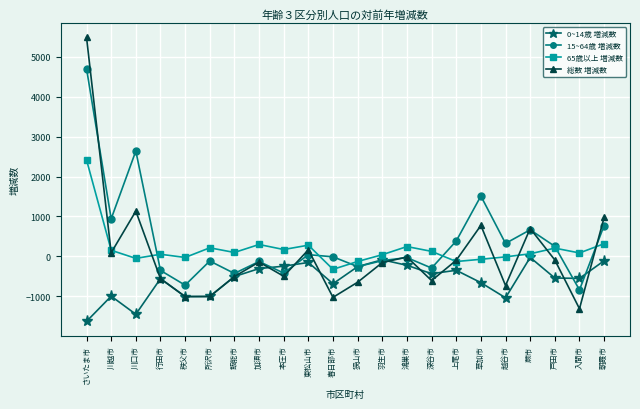

What is the smallest value displayed?

-1634